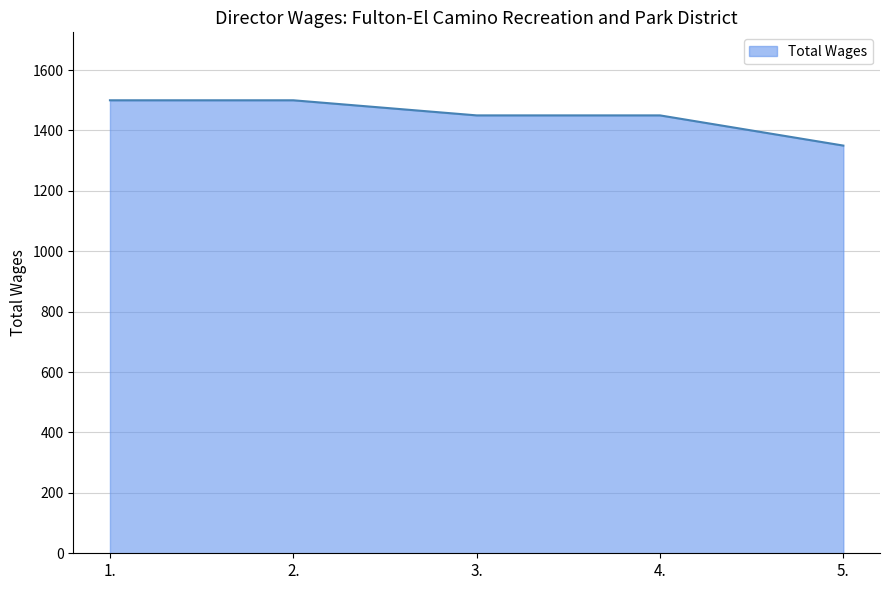

What is the change in value from 2. to 5.?

-150